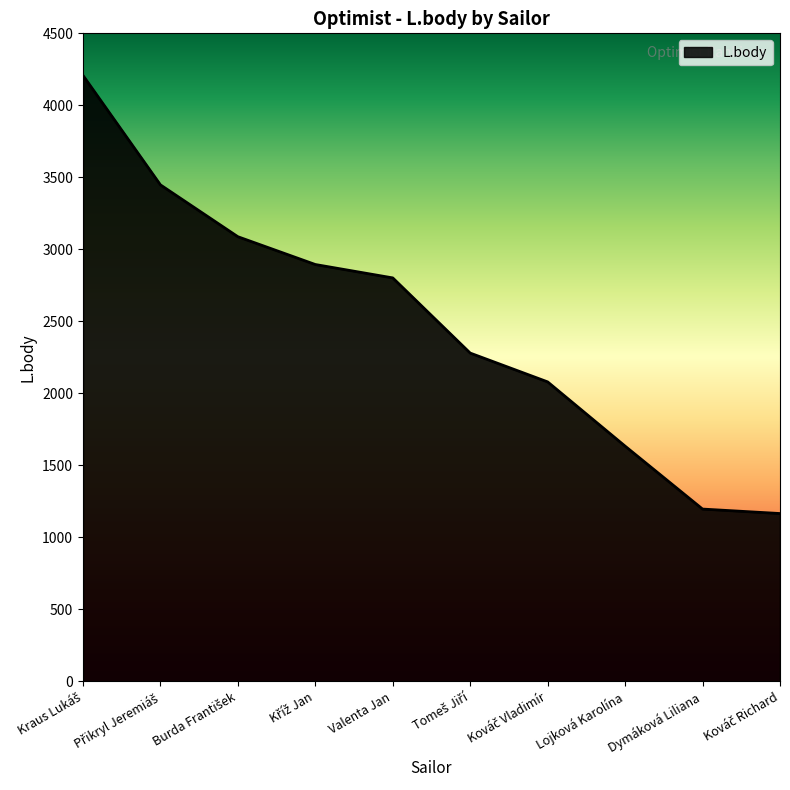

How many lines are shown in the chart?

1